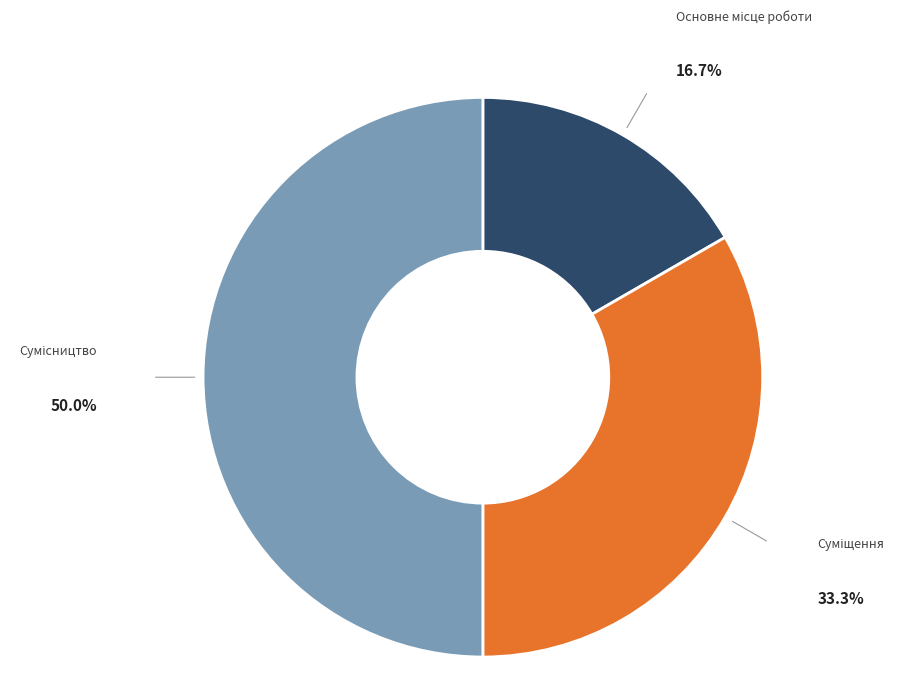

Count the number of slices in the pie.

3